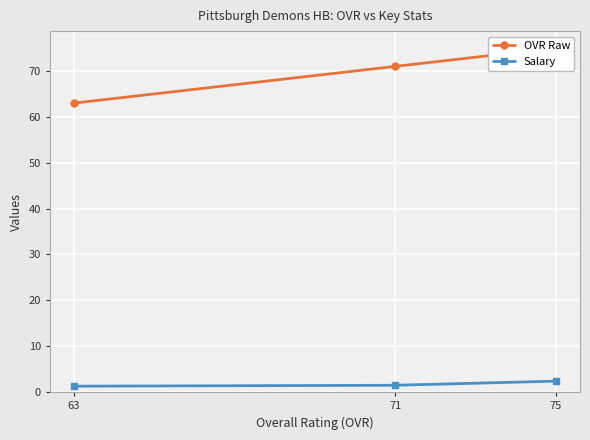

Is this an area chart (filled region under the line)?

No